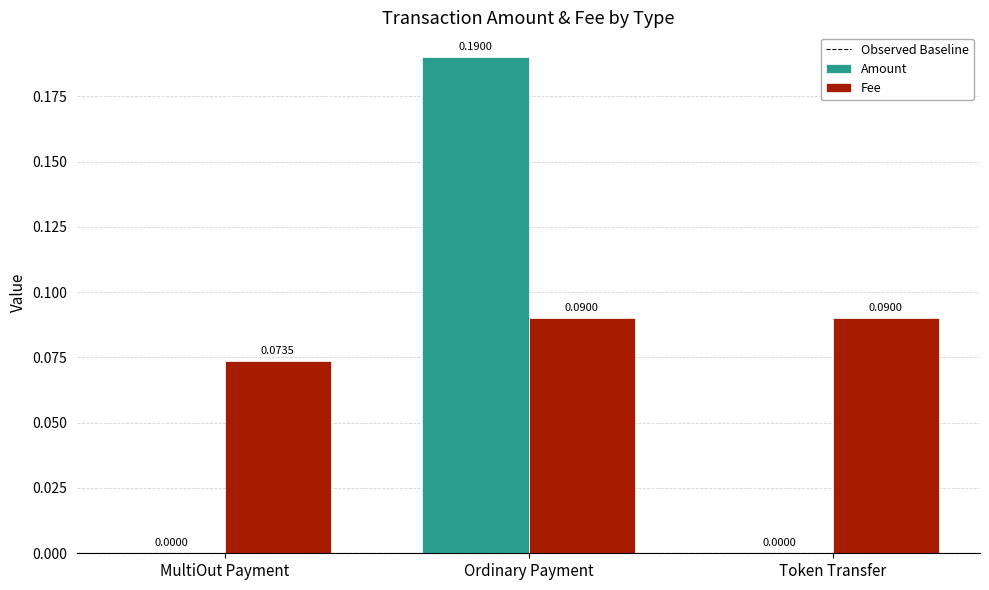

Which series has the largest range (max minus min)?

Amount